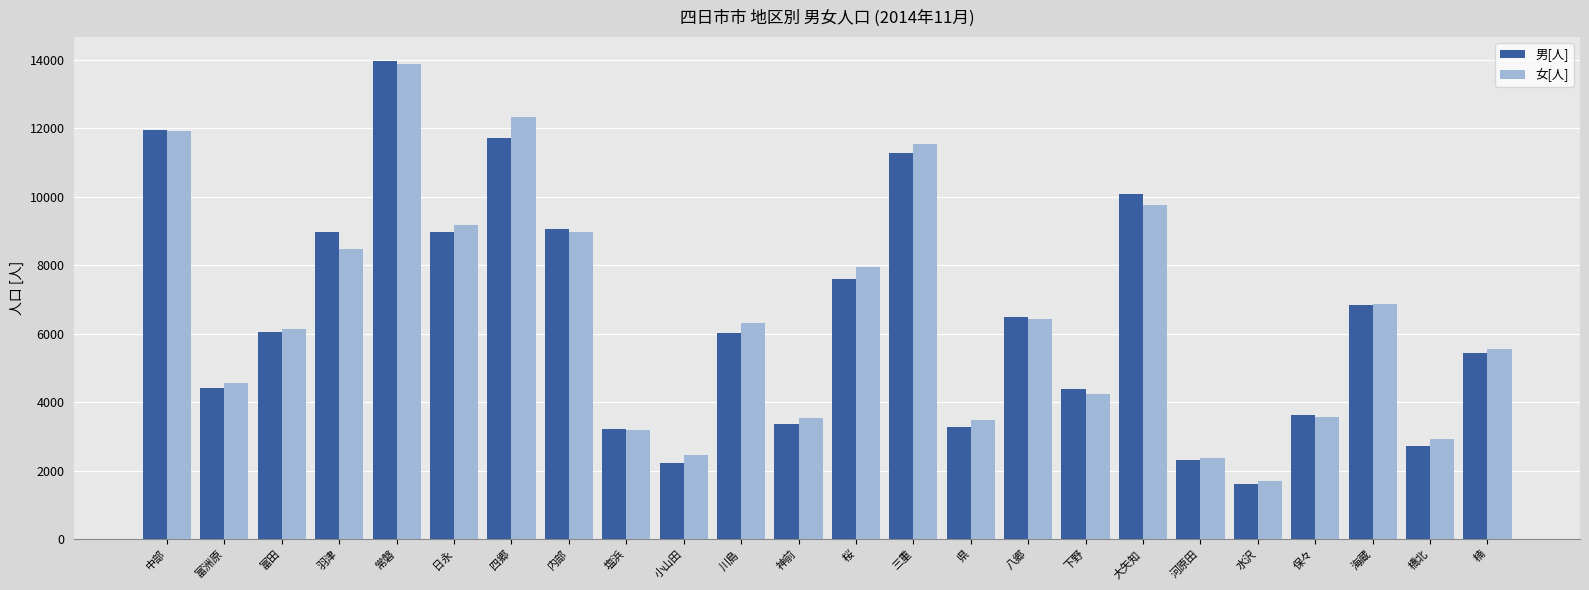

What is the spread (max minus min) of values at 河原田?

60